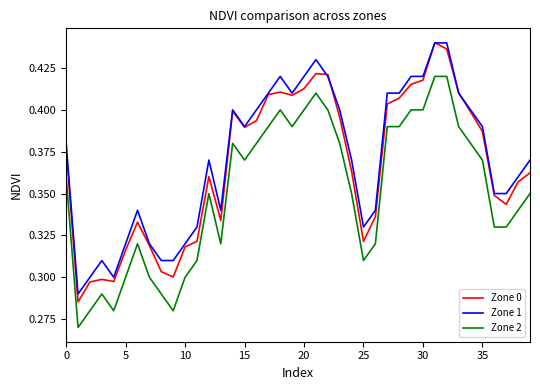

True or false: Zone 2 and Zone 0 intersect in this chart.

False